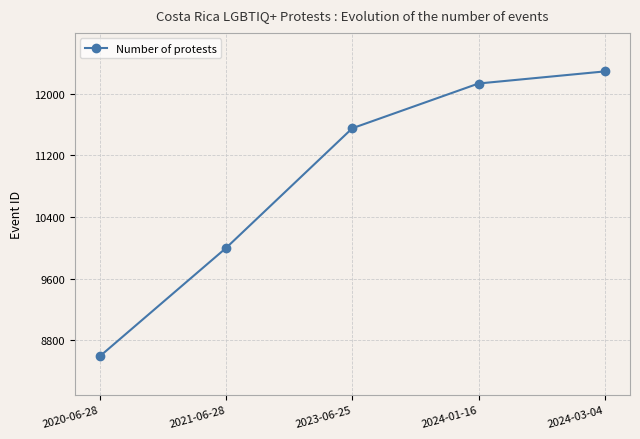

What is the label of the 1st point from the left?

2020-06-28